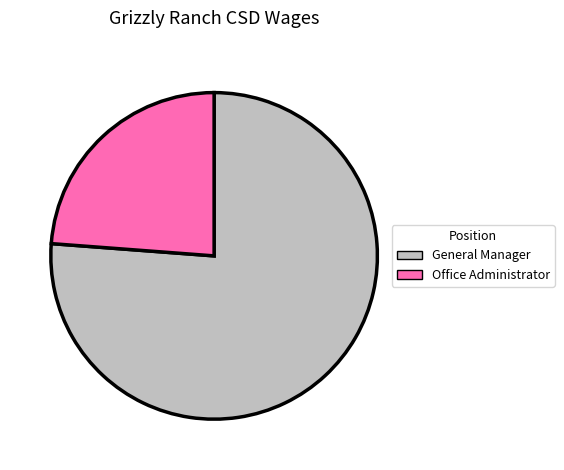

Does any single category account for the majority?

Yes